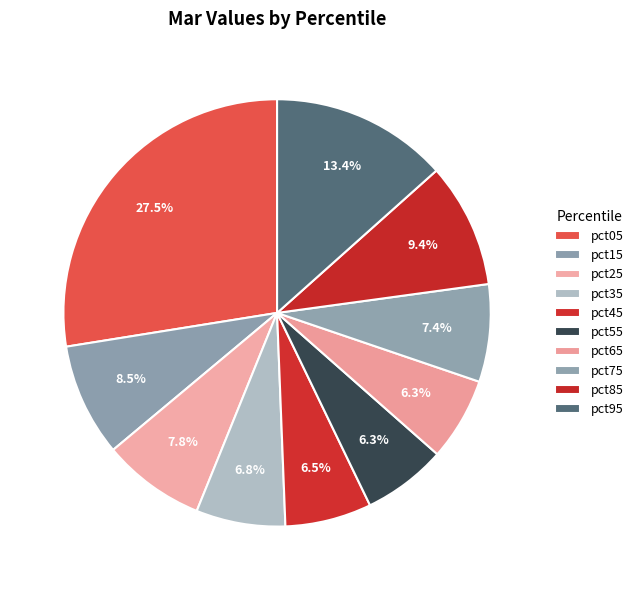

Which slice is the smallest?

pct65